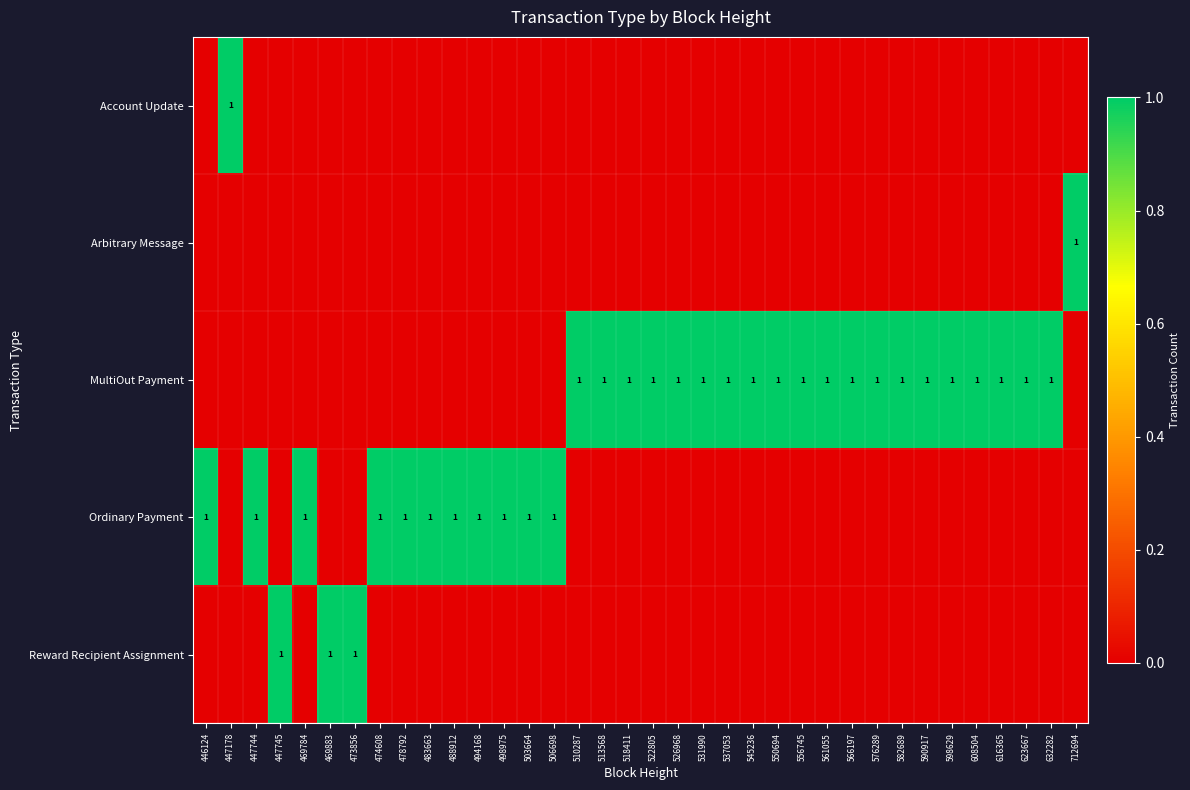

True or false: MultiOut Payment has a value of 1 at 522805.

True